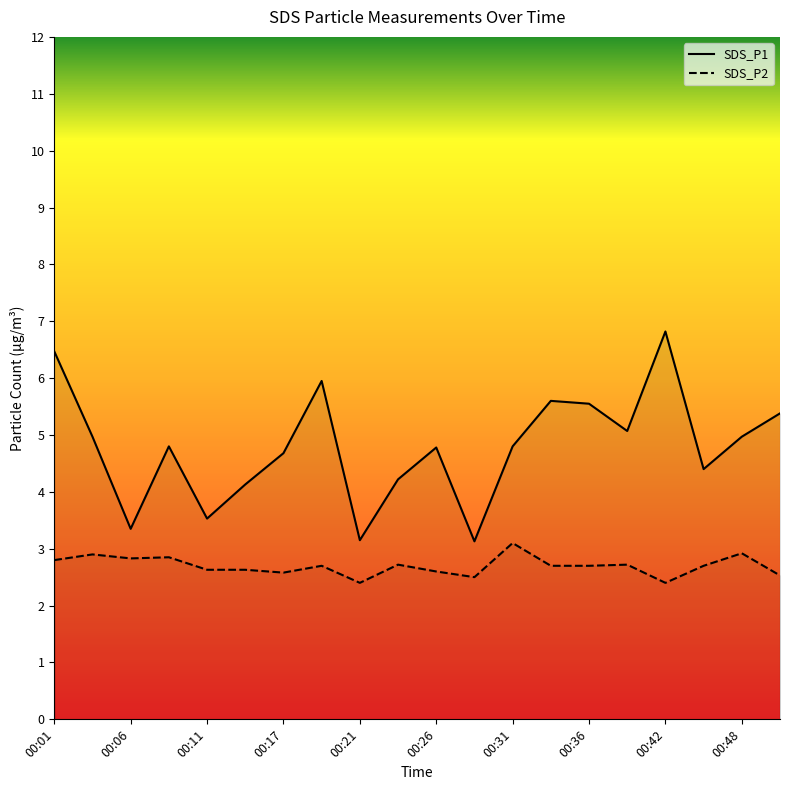

At how many categories does at least one series exceed 5?

7